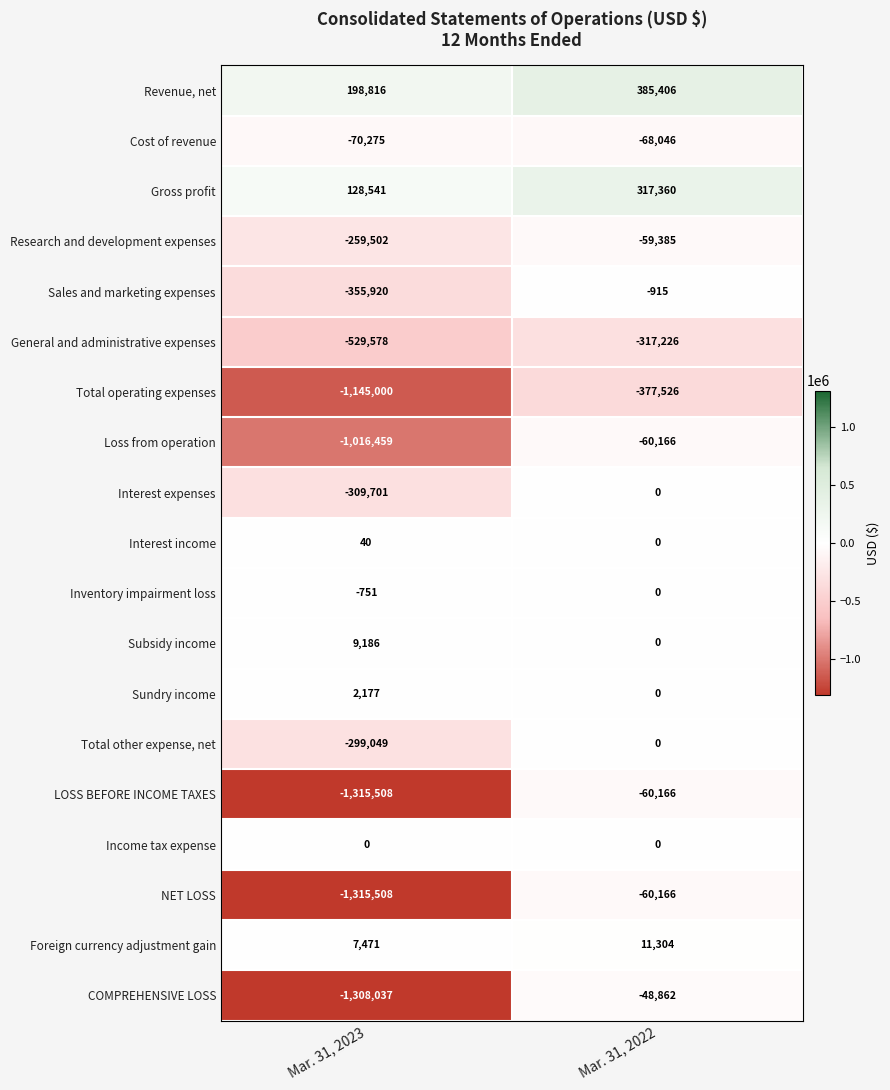

Which series has the widest spread of values?

COMPREHENSIVE LOSS